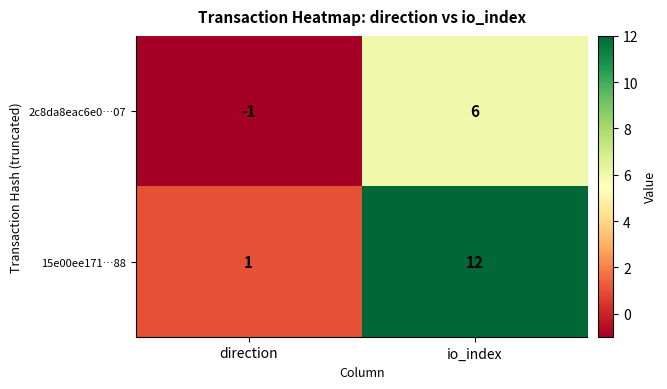

What value does the 15e00ee171…88 series have at io_index?

12